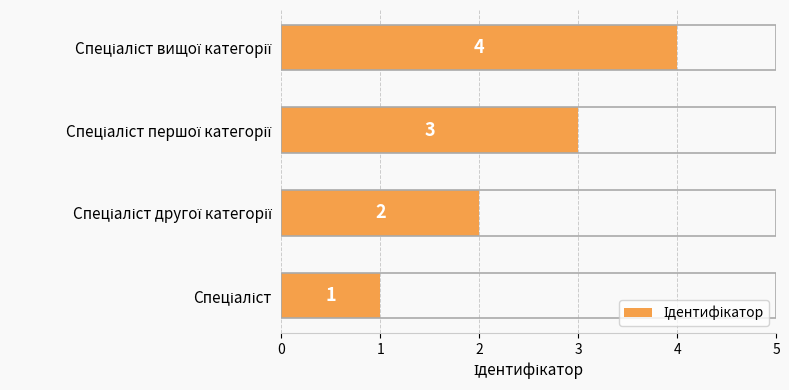

Count the values in the range 2 to 4.

3